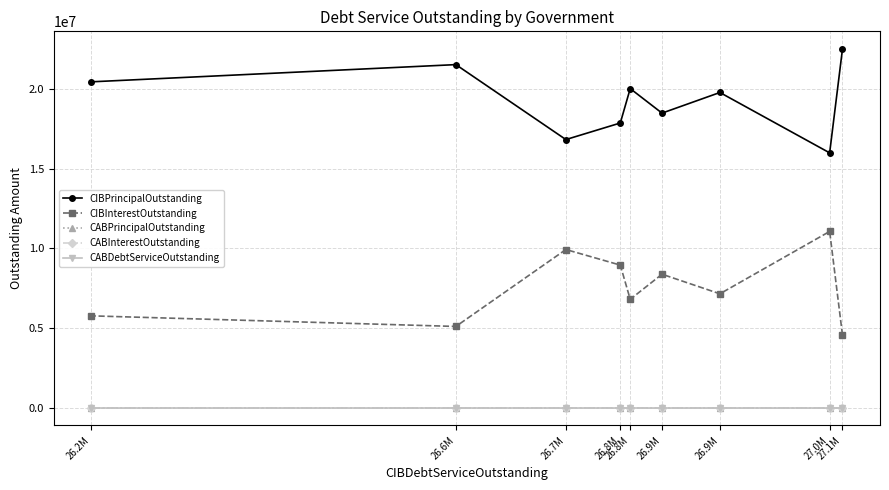

List the series in order of their peak value, lowest first.

CABPrincipalOutstanding, CABInterestOutstanding, CABDebtServiceOutstanding, CIBInterestOutstanding, CIBPrincipalOutstanding